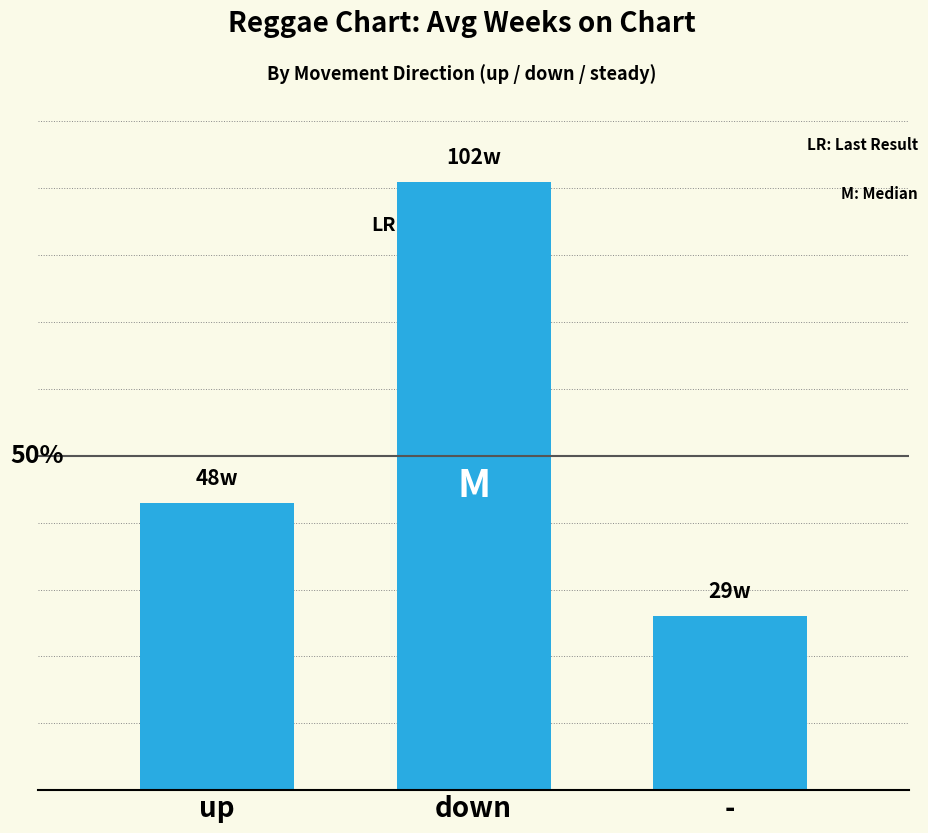

Reading left to right, transcribe all the data shown in this chart.

up=43.0	down=91.0	-=26.1